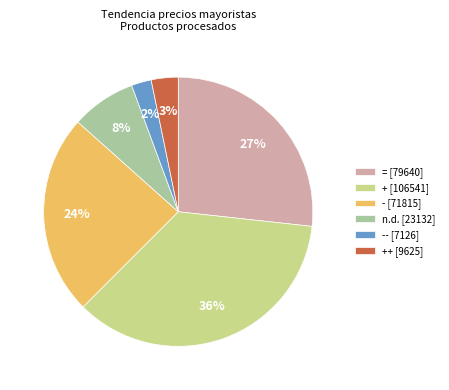

Combined, do -- [7126] and n.d. [23132] account for over 50%?

No